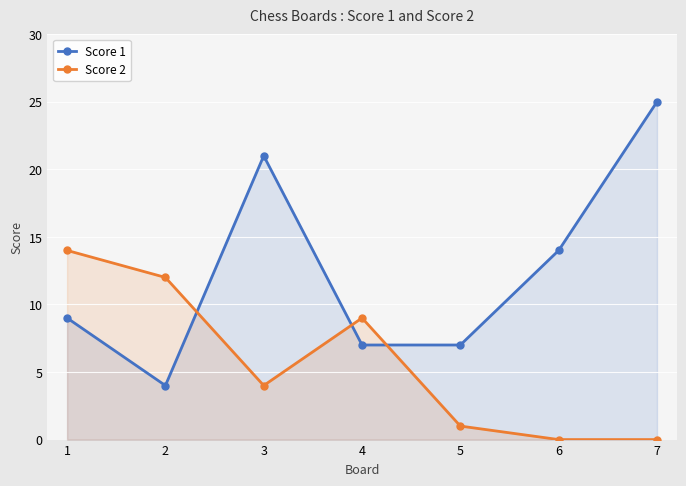

What is the sum of the Score 1 values at 6 and 4?

21